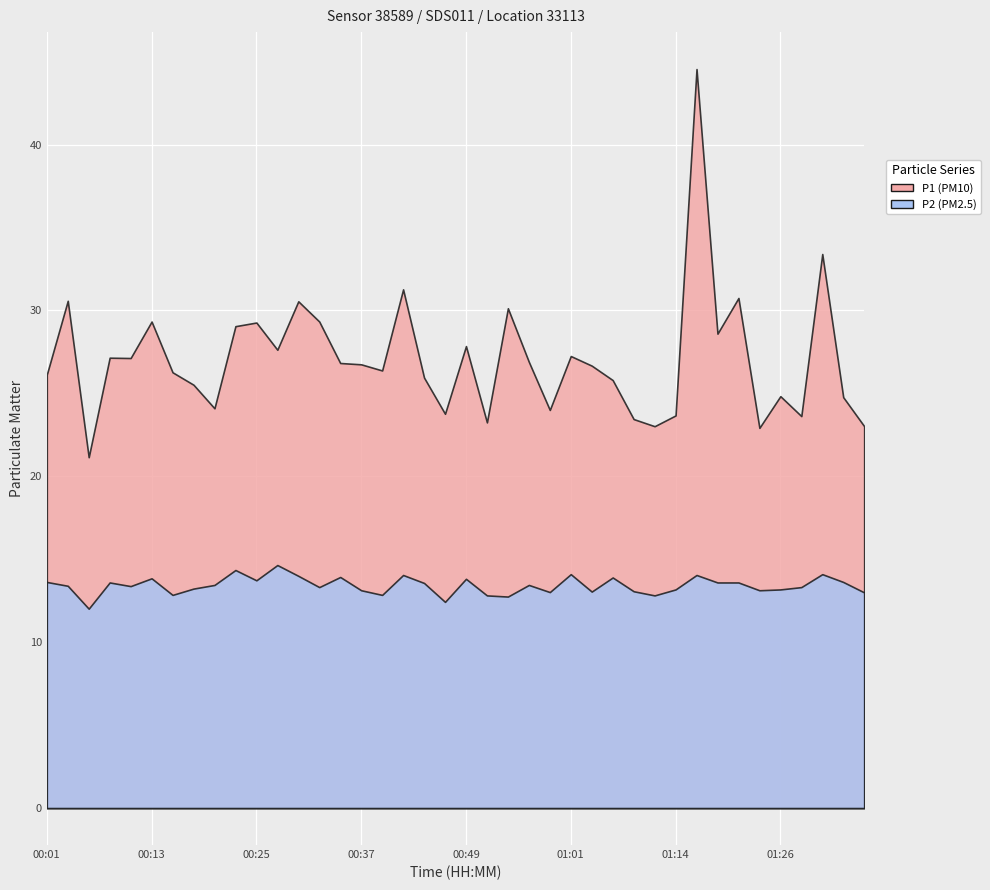

What position from the left is 01:06?

28